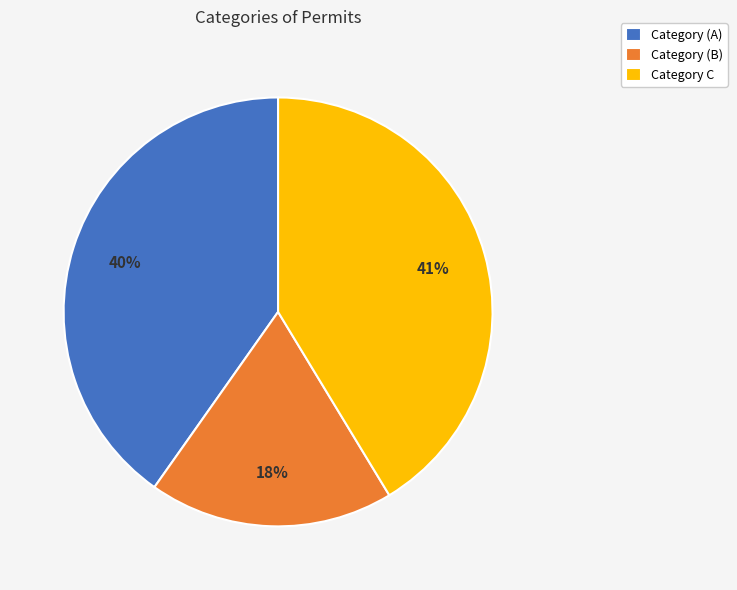

Is there a majority slice in this chart?

No